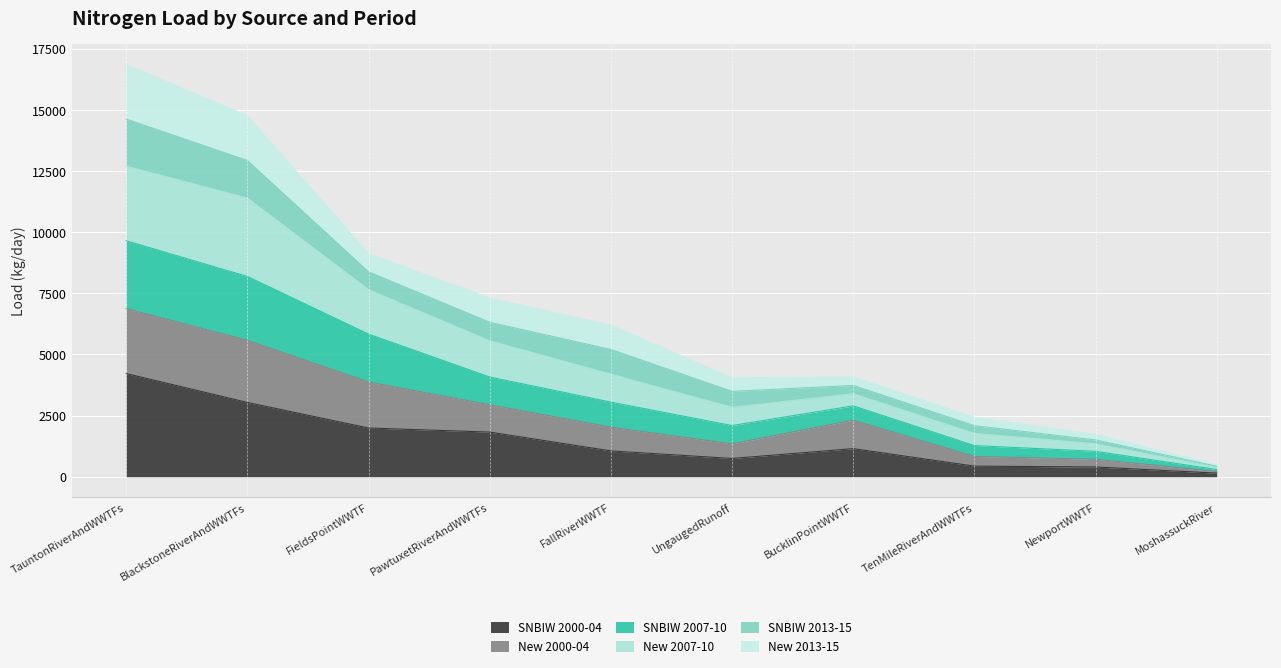

Is it true that SNBIW 2000-04 equals 1555 at TauntonRiverAndWWTFs?

False